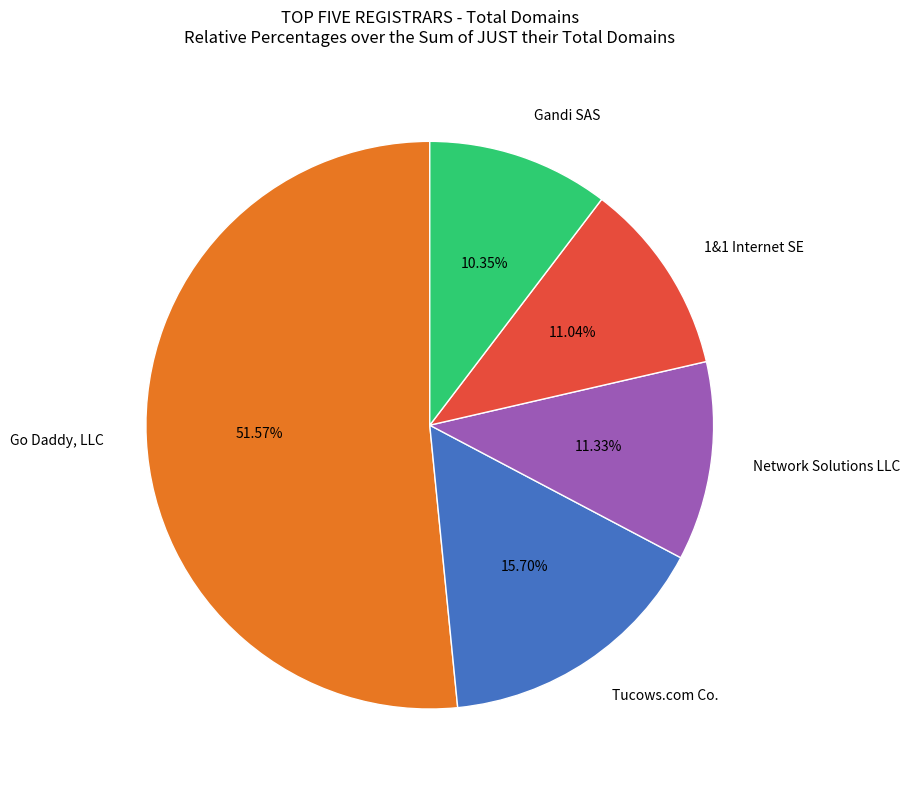

Rank the categories by value from lowest to highest.

Gandi SAS, 1&1 Internet SE, Network Solutions LLC, Tucows.com Co., Go Daddy, LLC